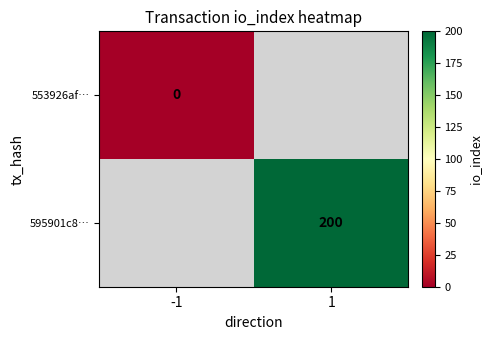

The value of 595901c8… at 1 is 200. True or false?

True